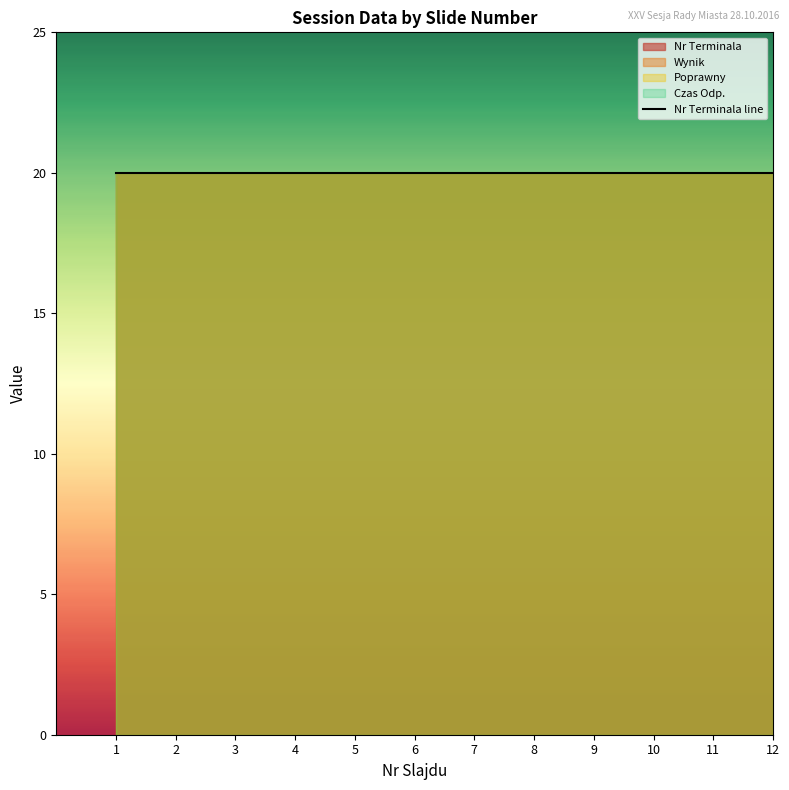

List the series in order of their peak value, lowest first.

Wynik, Poprawny, Czas Odp., Nr Terminala